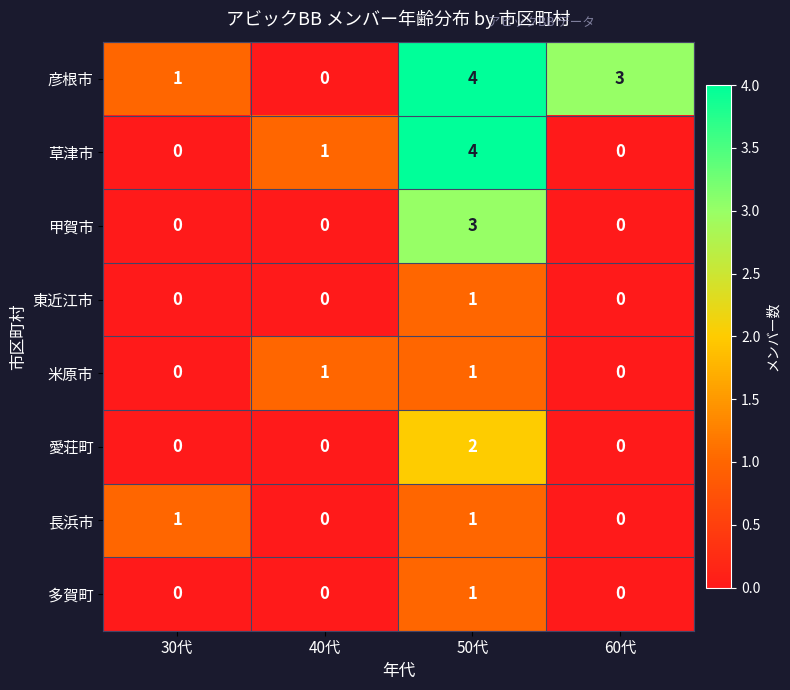

Which series has the largest total across all categories?

彦根市